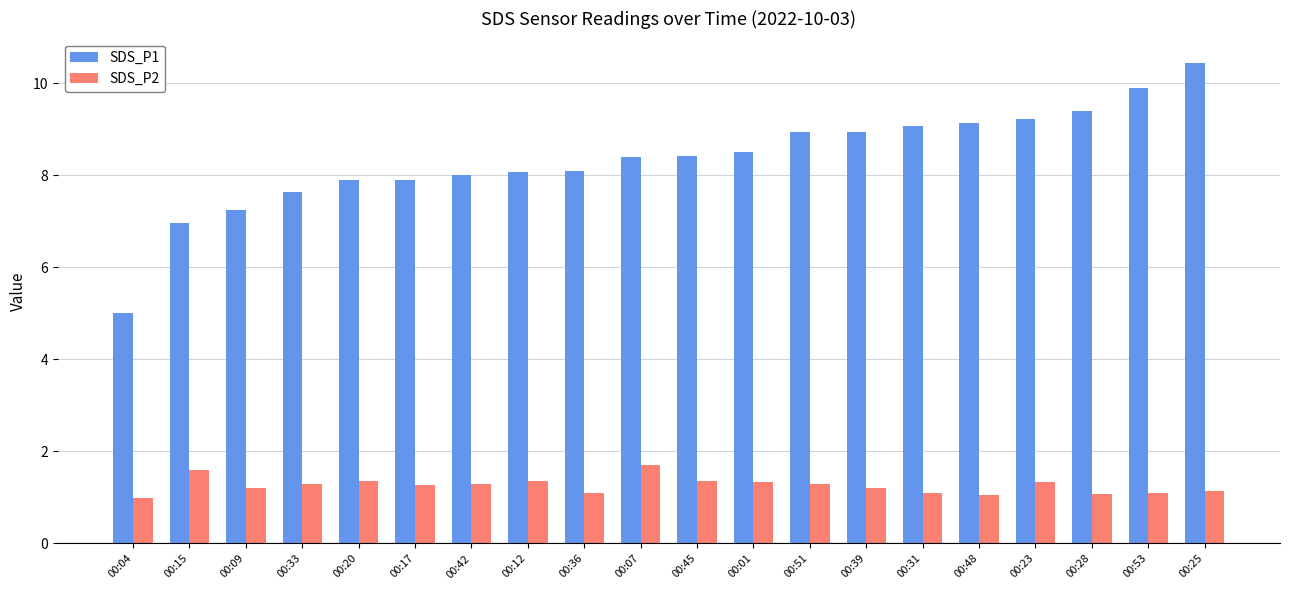

What is the sum of all SDS_P1 values?

167.2